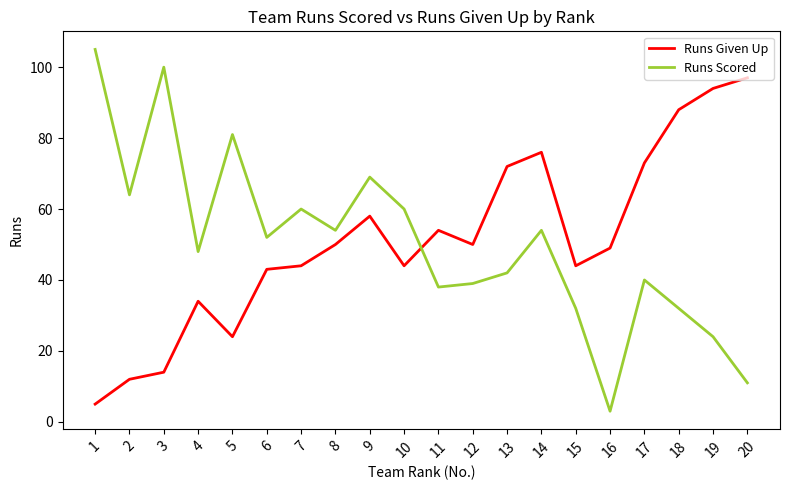

Which label corresponds to the largest value in the chart?

1